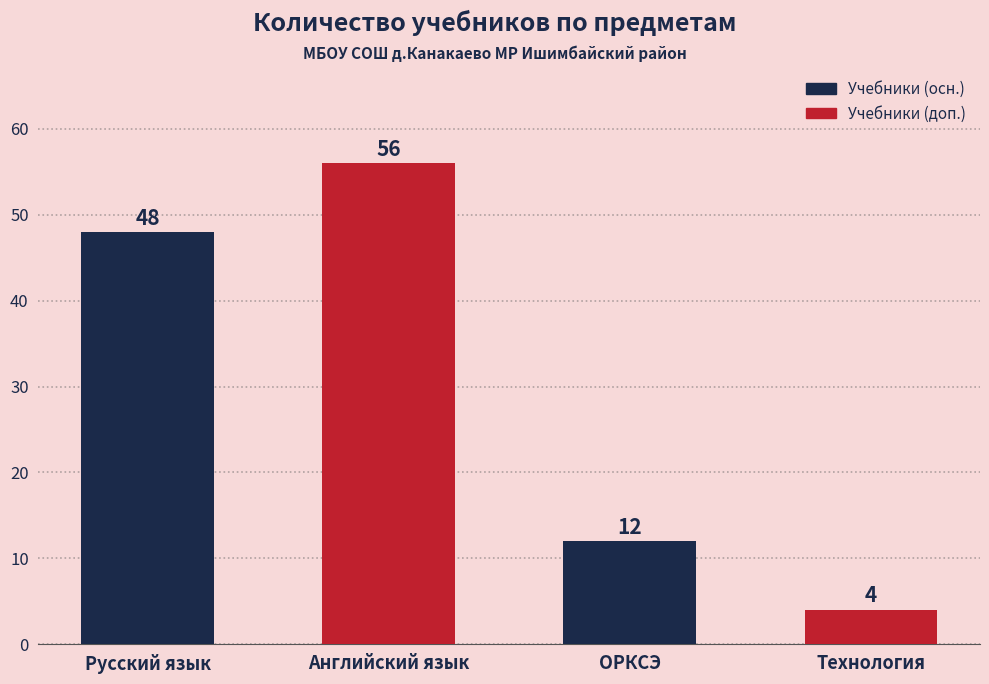

How many bars are there in total?

4